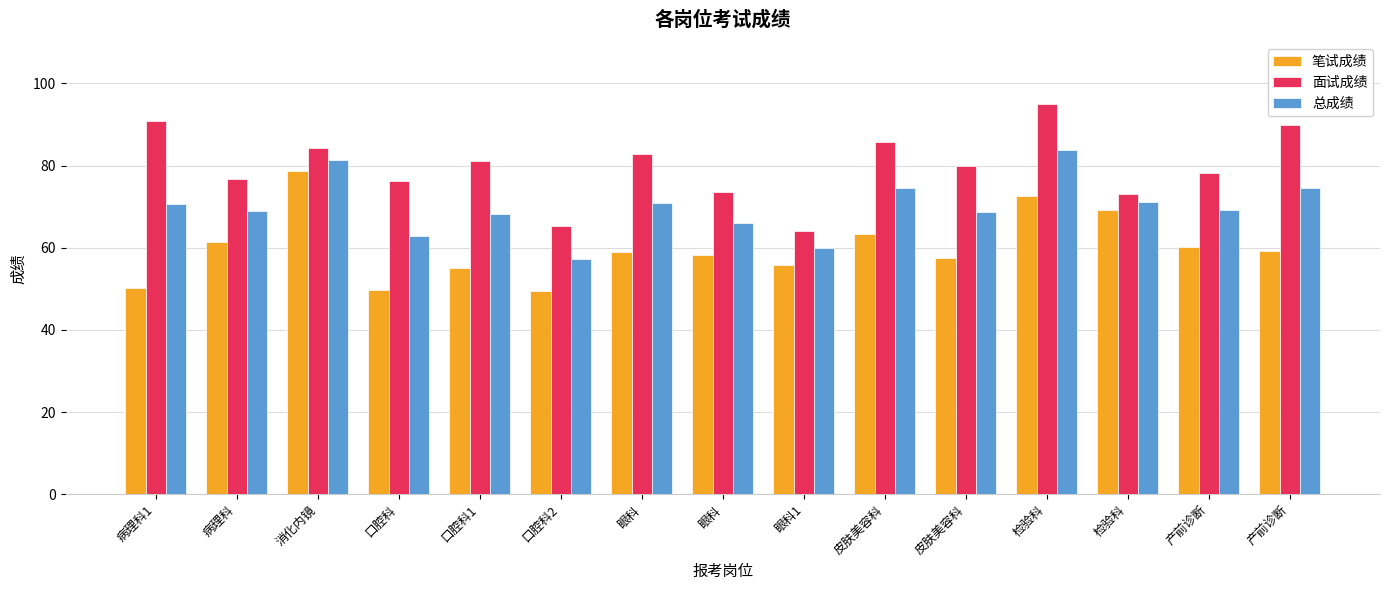

What is the maximum value for 笔试成绩?

78.7